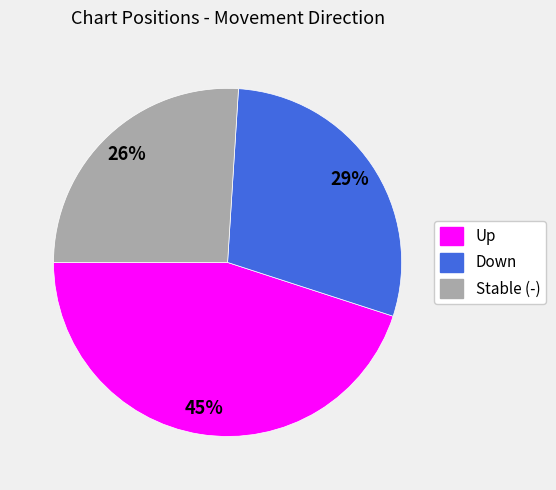

To the nearest percent, what is the average slice percentage?

33%